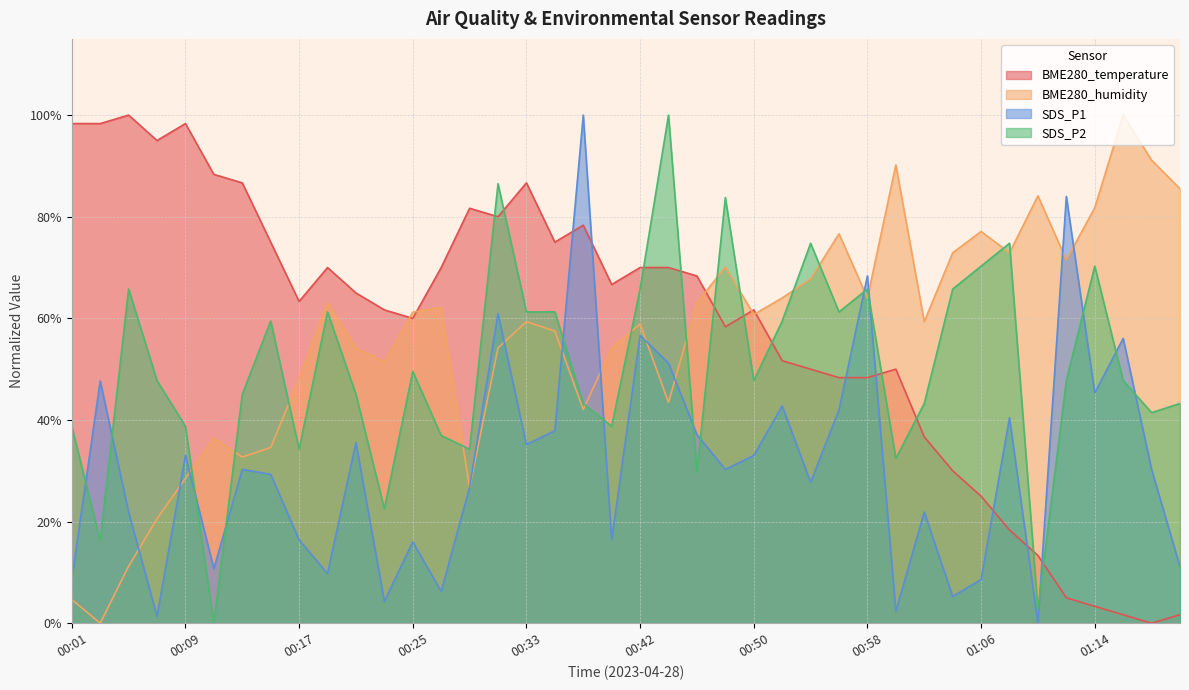

How many categories are shown in the chart?

40